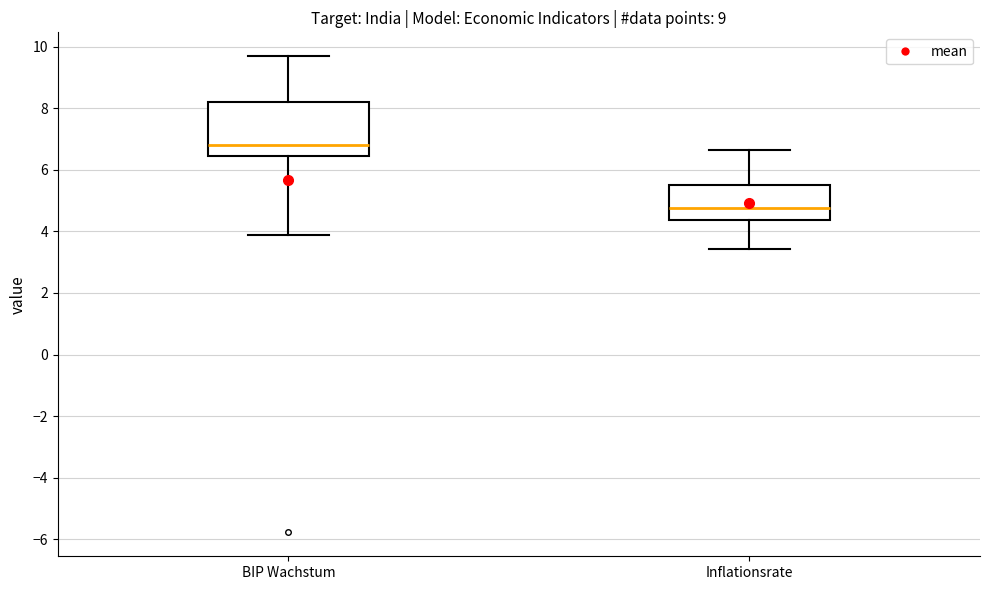

Reading left to right, read every box against the y-axis: the position of its median line, the range the box covers, and the ends of its whiskers. The values are not printed on the chart, so give them approximately, as read against the axis.

BIP Wachstum: median 6.8, box 6.4 to 8.2, whiskers 3.8 to 9.6
Inflationsrate: median 4.8, box 4.4 to 5.6, whiskers 3.4 to 6.6